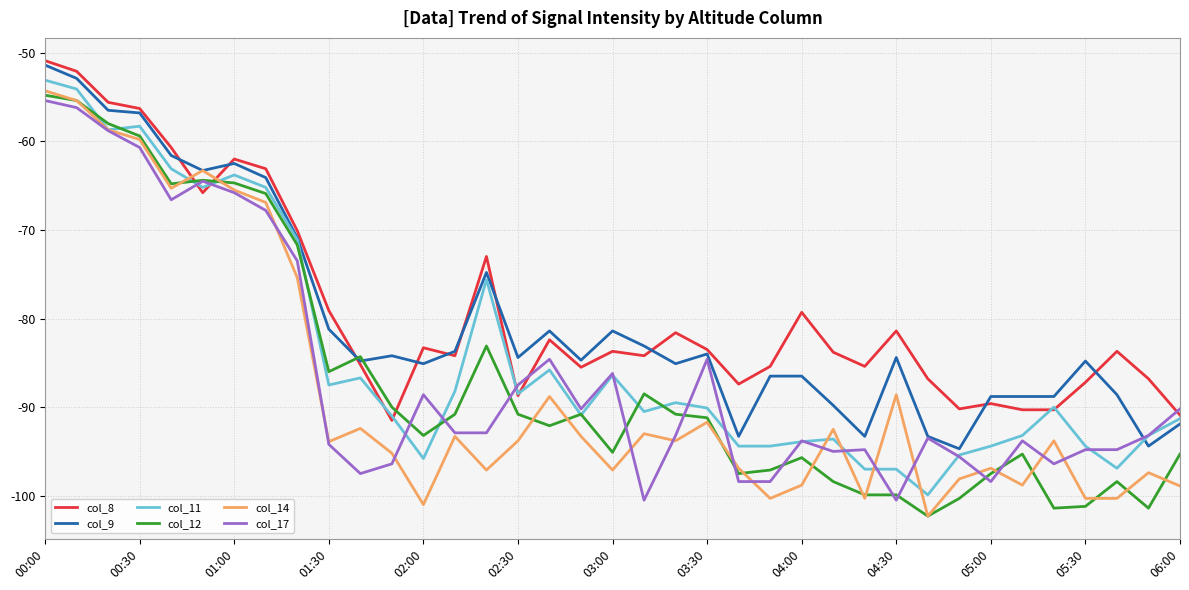

How many times do col_8 and col_14 cross each other?

2